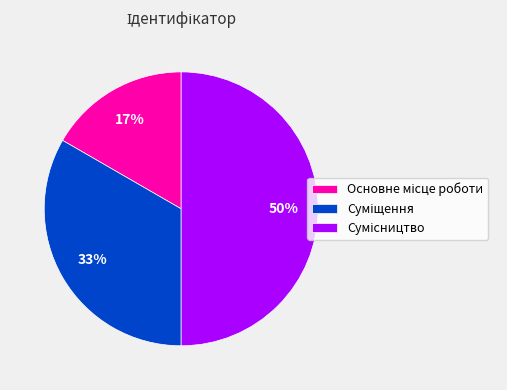

To the nearest percent, what is the average slice percentage?

33%